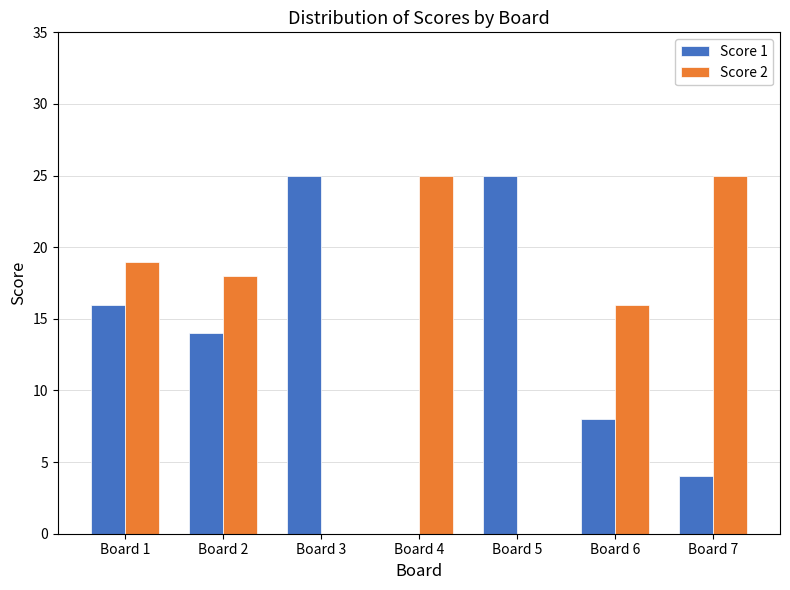

Is it true that Score 2 equals 17 at Board 4?

False